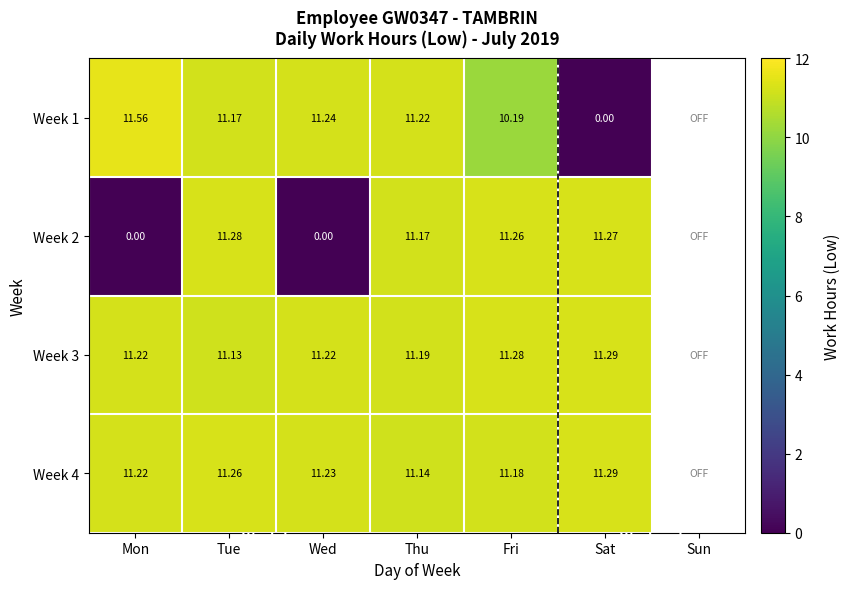

What is the total value across all series at Sat?

33.8